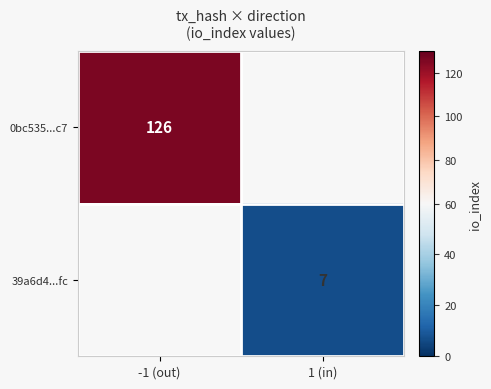

The 39a6d4...fc series shows 4 at 1 (in). True or false?

False